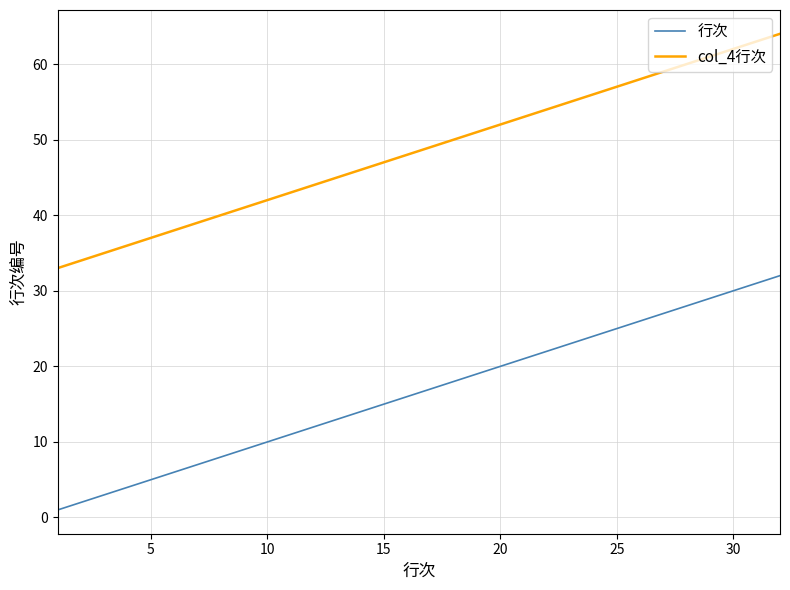

Reading left to right, list all the values displayed in this chart.

行次: 1	2	3	4	5	6	7	8	9	10	11	12	13	14	15	16	17	18	19	20	21	22	23	24	25	26	27	28	29	30	31	32
col_4行次: 33	34	35	36	37	38	39	40	41	42	43	44	45	46	47	48	49	50	51	52	53	54	55	56	57	58	59	60	61	62	63	64